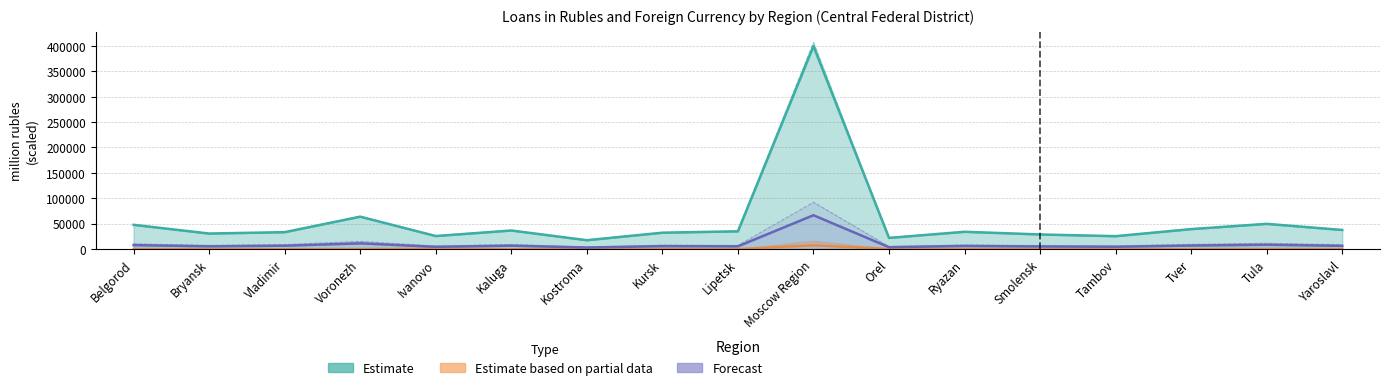

At how many categories does at least one series exceed 38000?

5